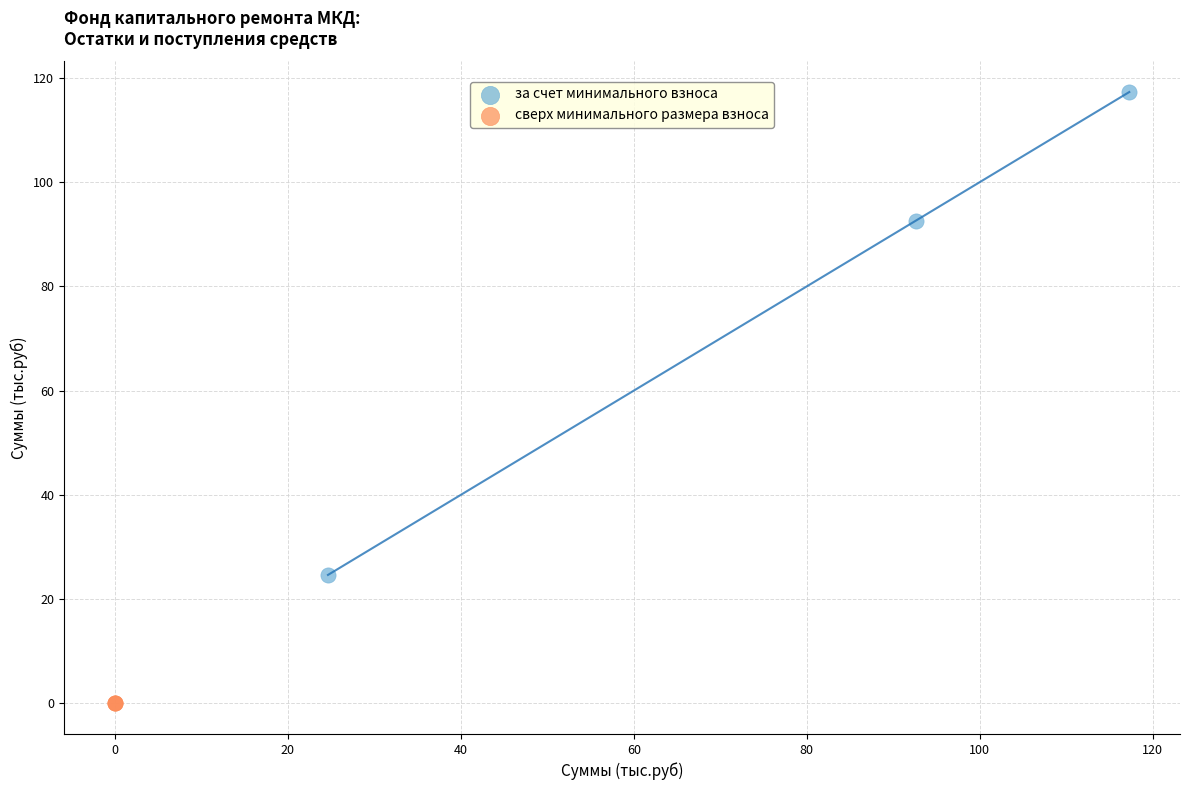

Which series reaches the maximum Y coordinate?

за счет минимального взноса